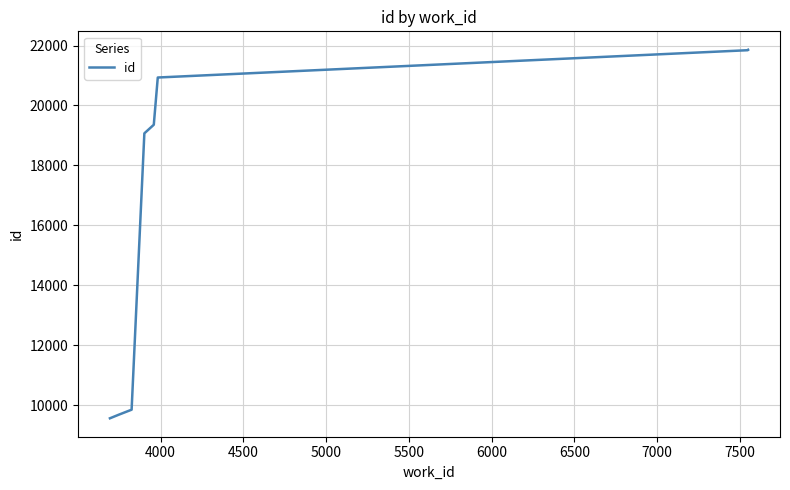

Does the chart display data point markers on the line(s)?

No